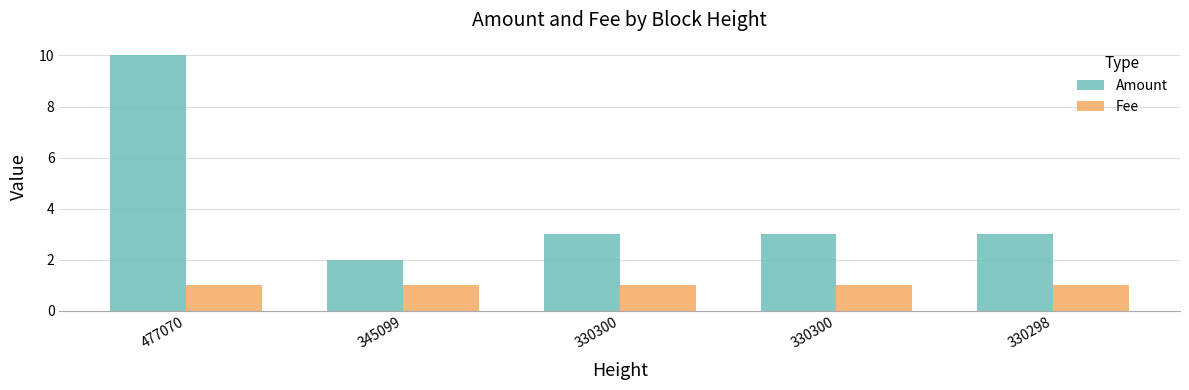

How many bars are there in each group?

2